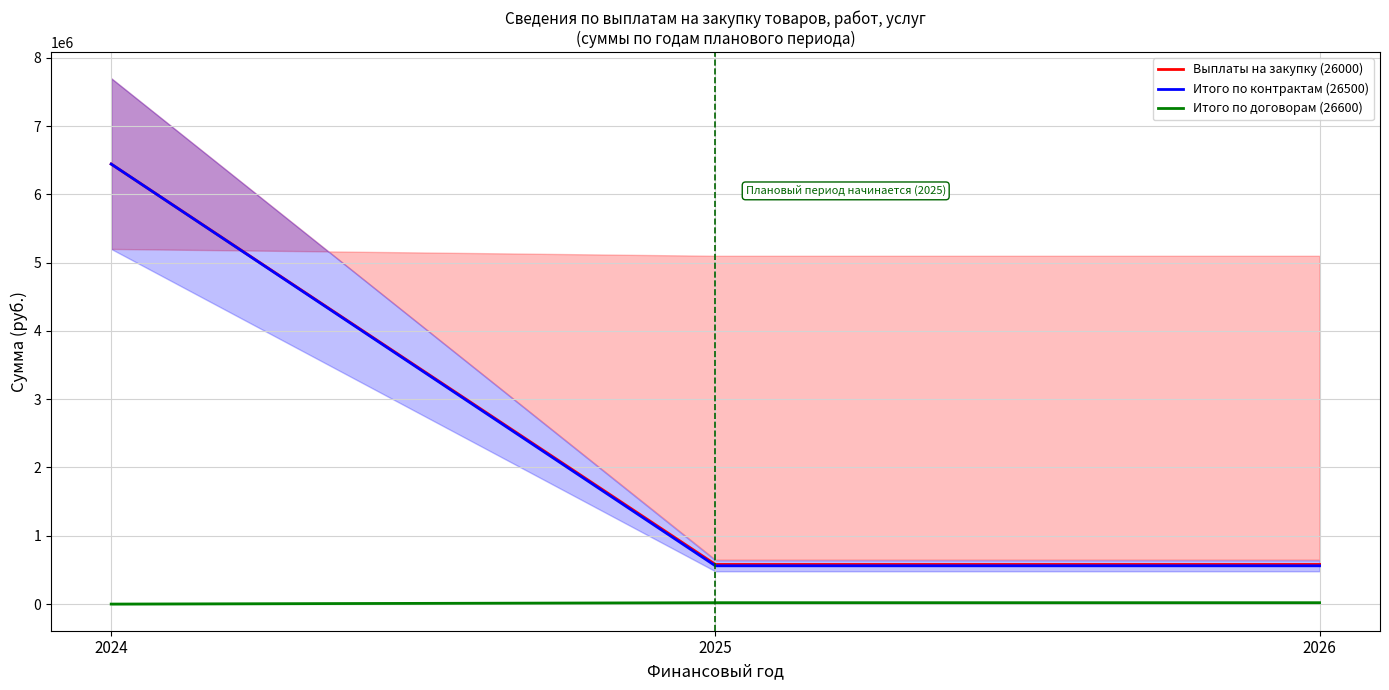

Reading right to left, transcribe all the data shown in this chart.

Выплаты на закупку (26000): 580310.0	580310.0	6443308.7
Итого по контрактам (26500): 560310.0	560310.0	6443308.7
Итого по договорам (26600): 20000.0	20000.0	0.0